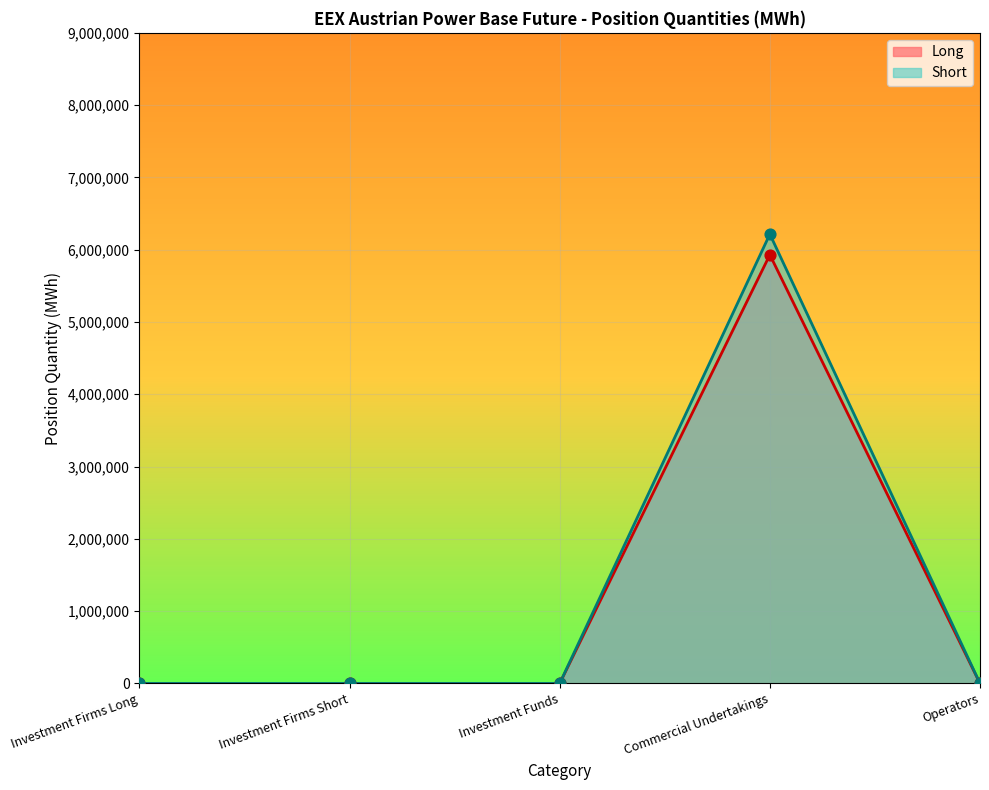

Which series has the largest Y range (max minus min)?

Short